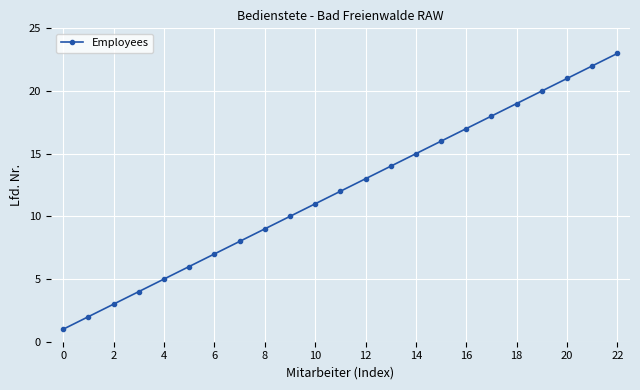

What is the maximum value shown in the chart?

23